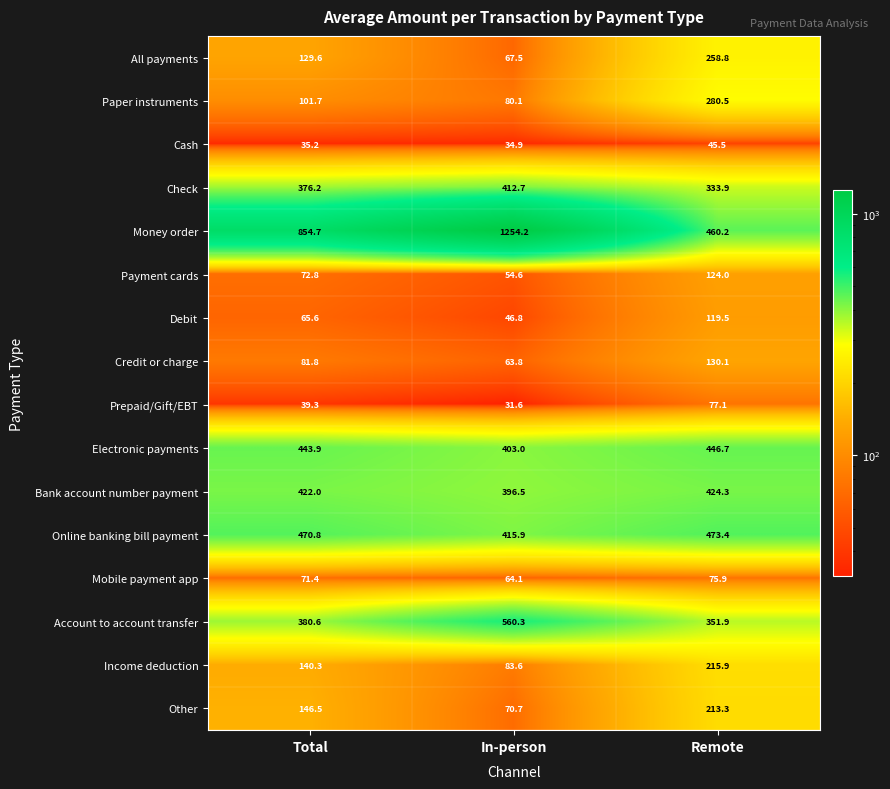

What is the average value of the Mobile payment app series?

70.5